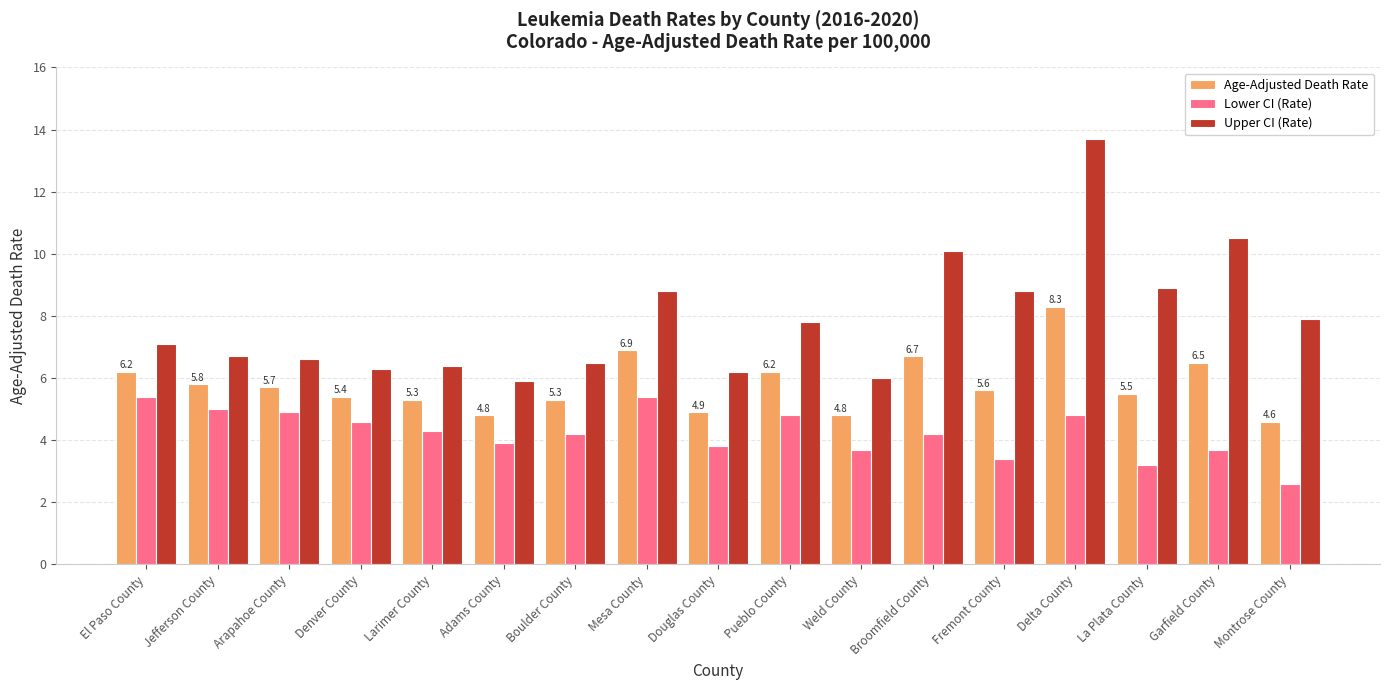

The Age-Adjusted Death Rate series shows 6.7 at Broomfield County. True or false?

True